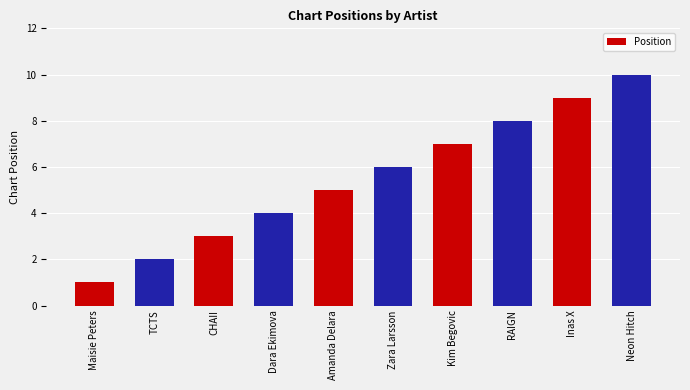

Reading right to left, extract all data points from this chart.

10	9	8	7	6	5	4	3	2	1